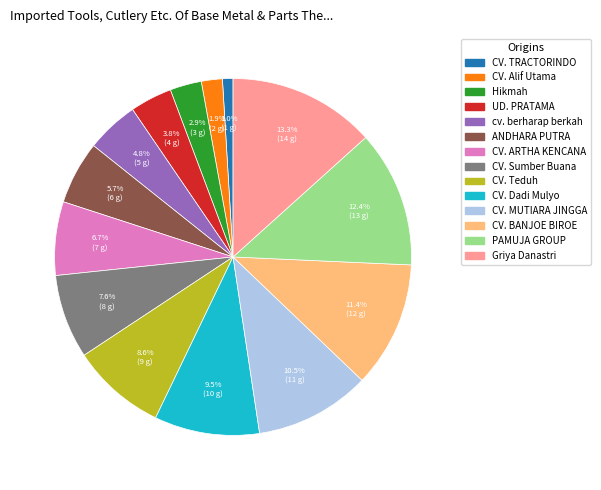

Does any single category account for the majority?

No